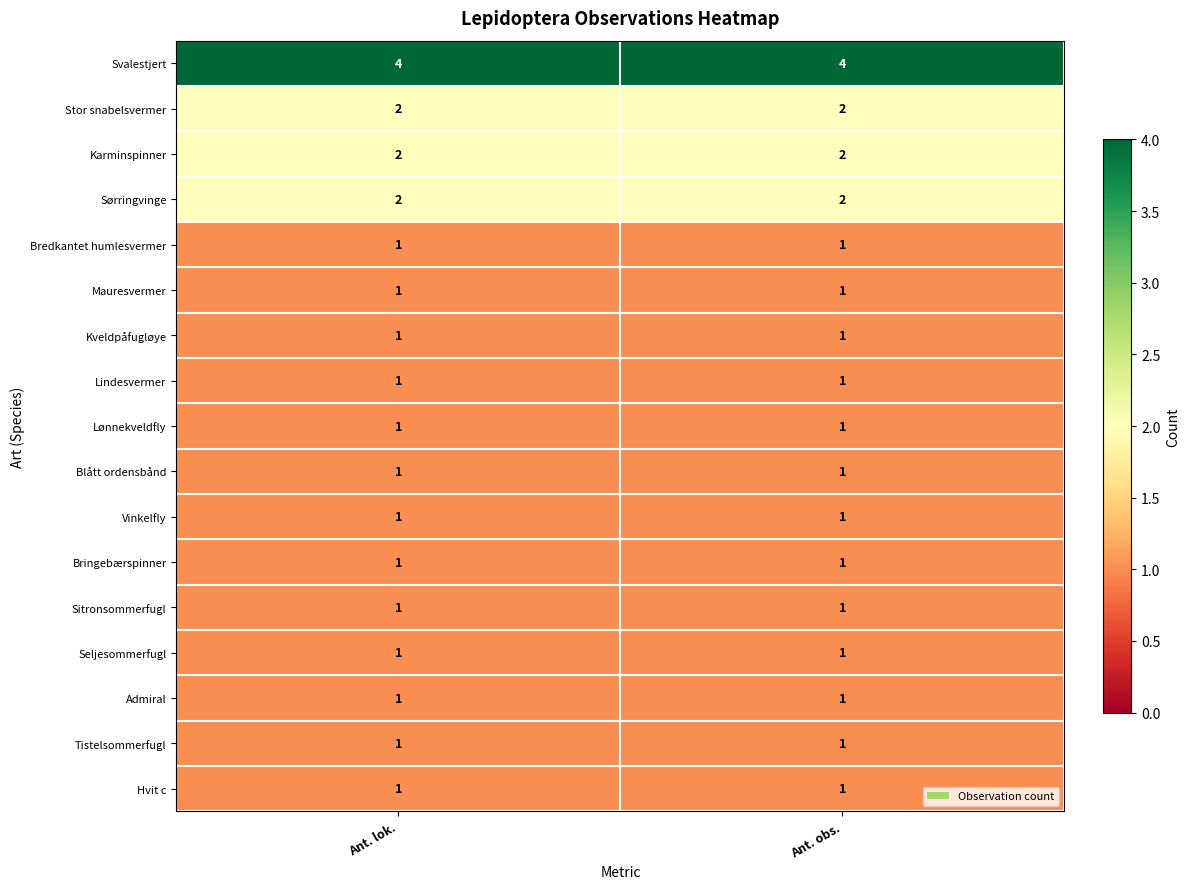

What is the difference between the highest and lowest values at Ant. obs.?

3